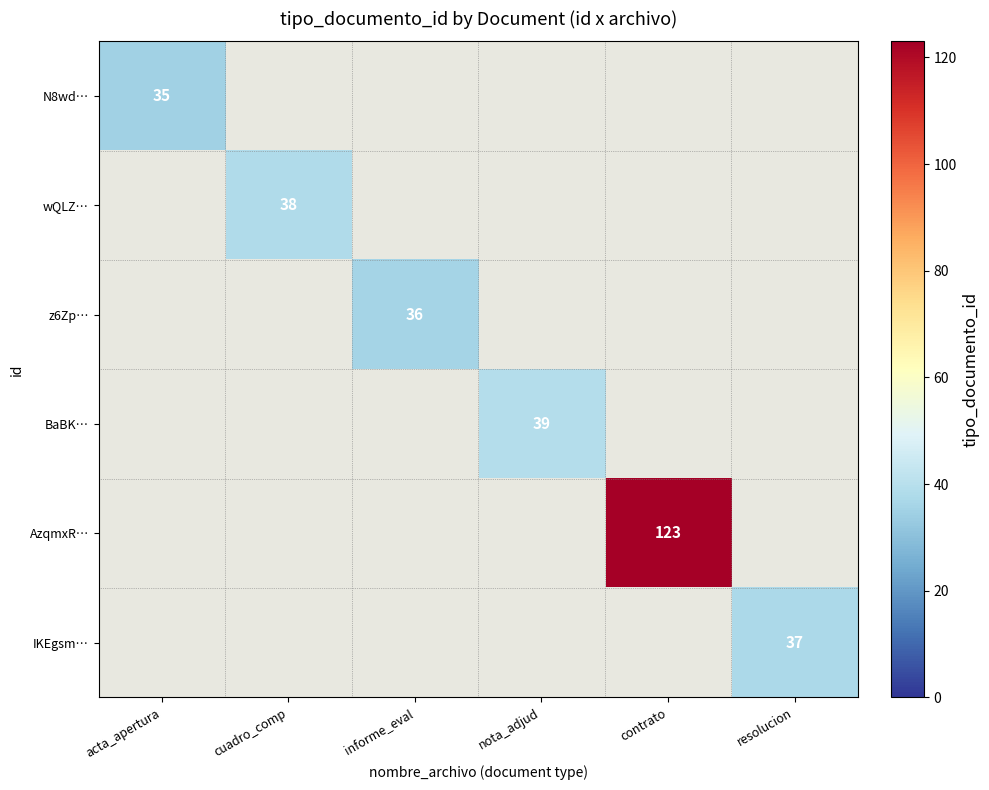

How many categories are shown in the chart?

6